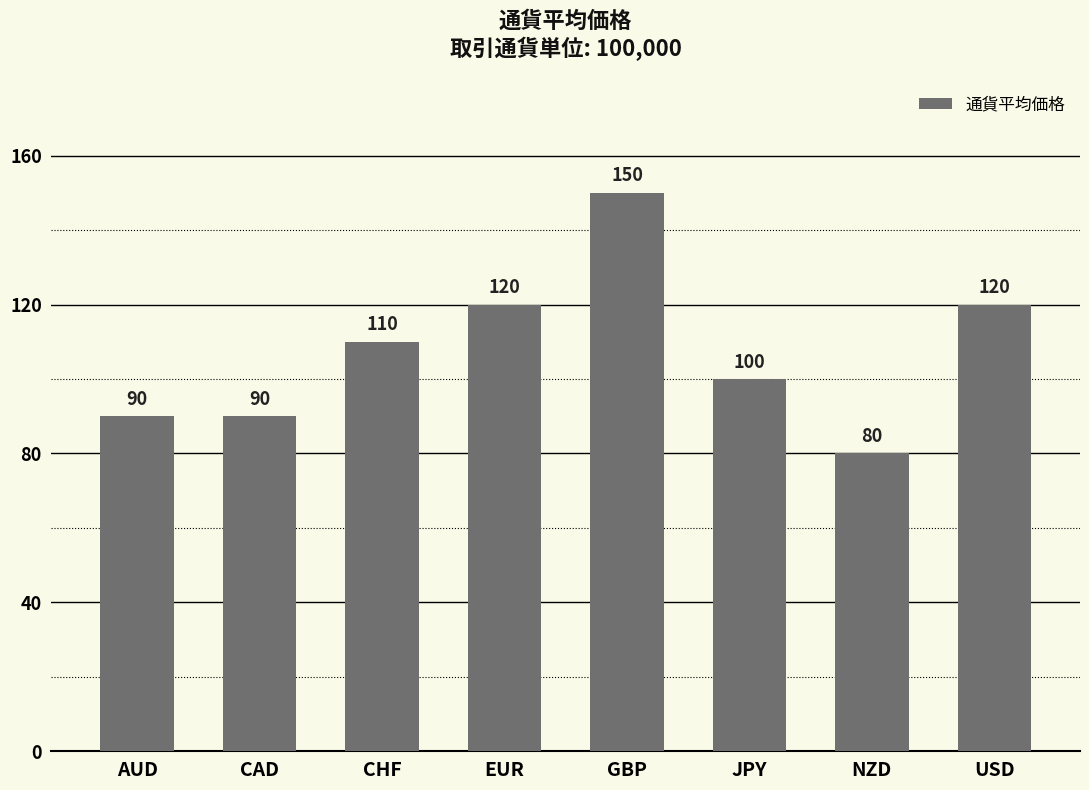

Count the values in the range 90 to 120.

6